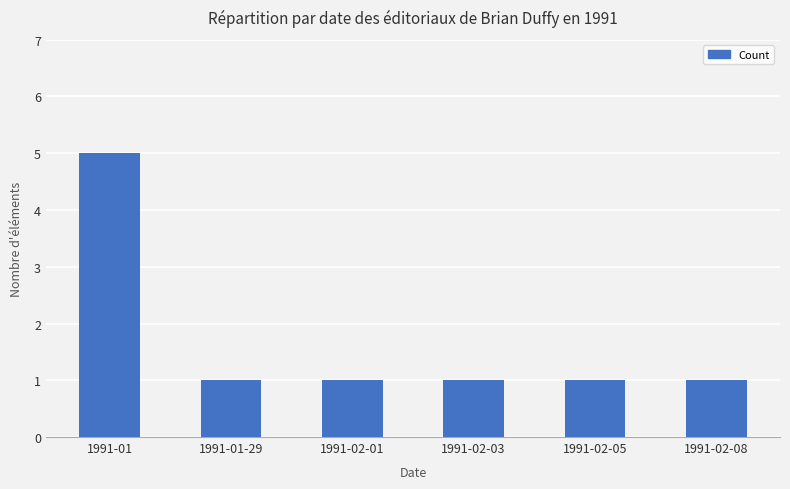

True or false: the data shows 1 at 1991-01-29.

True